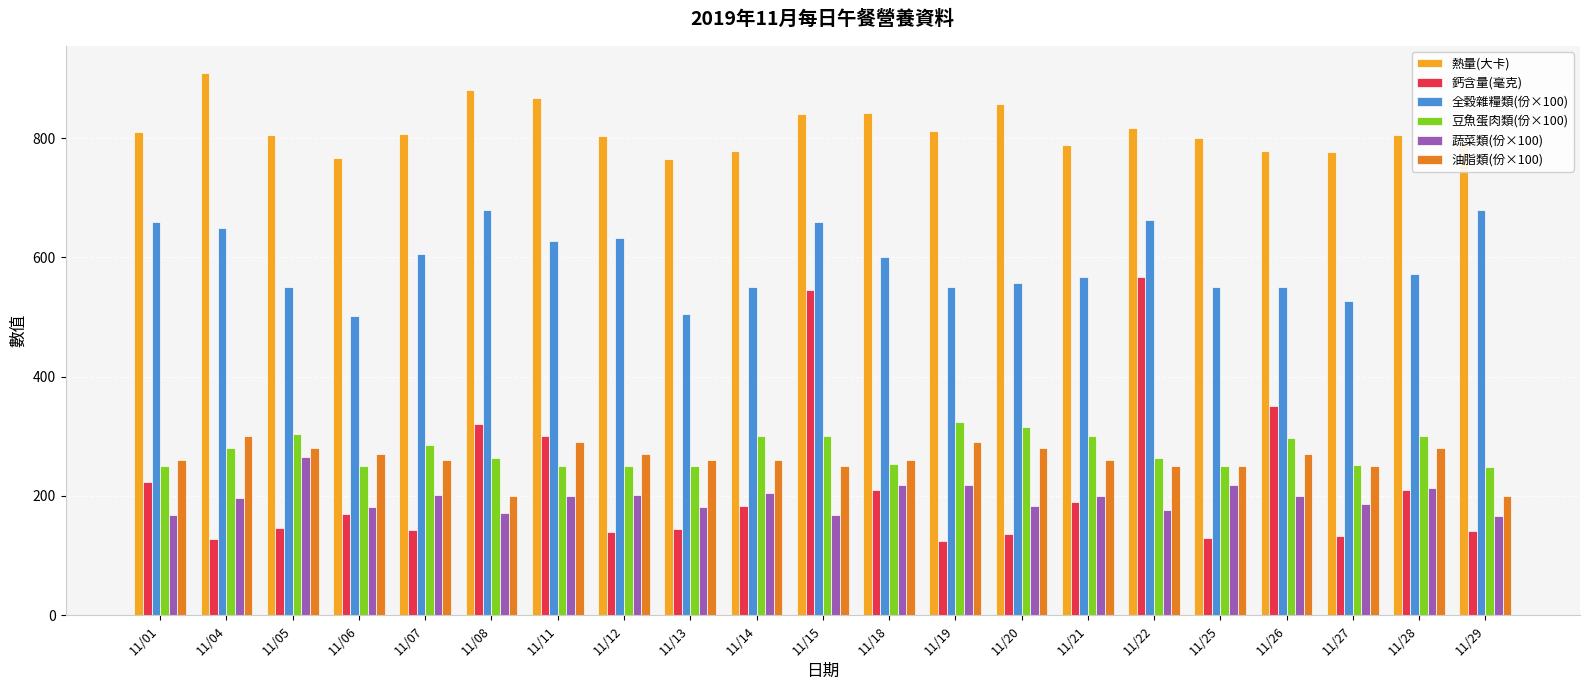

Rank the series by their maximum value, from highest to lowest.

熱量(大卡), 全穀雜糧類(份×100), 鈣含量(毫克), 豆魚蛋肉類(份×100), 油脂類(份×100), 蔬菜類(份×100)